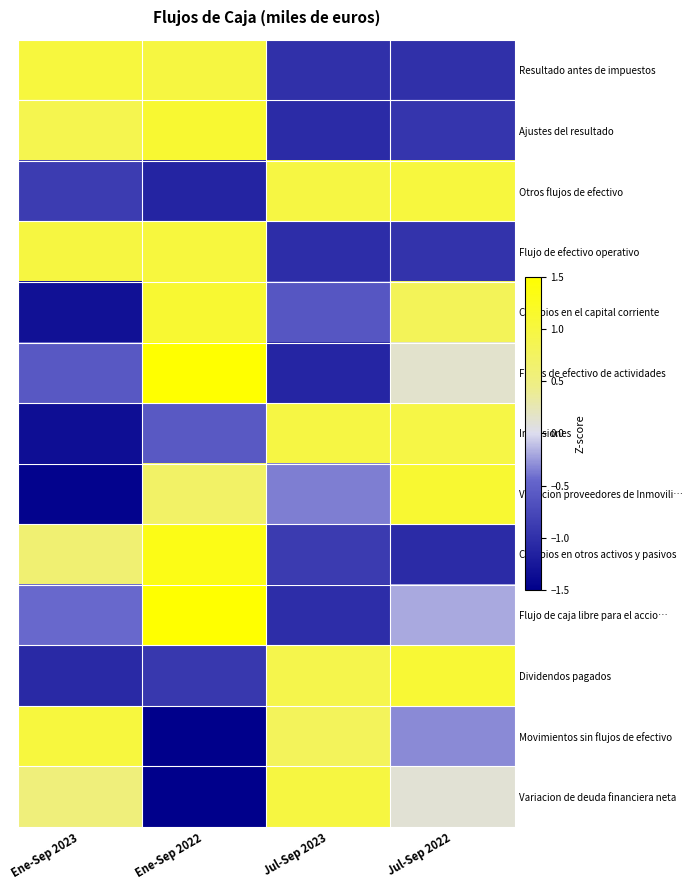

Which label corresponds to the largest value in the chart?

Ene-Sep 2022